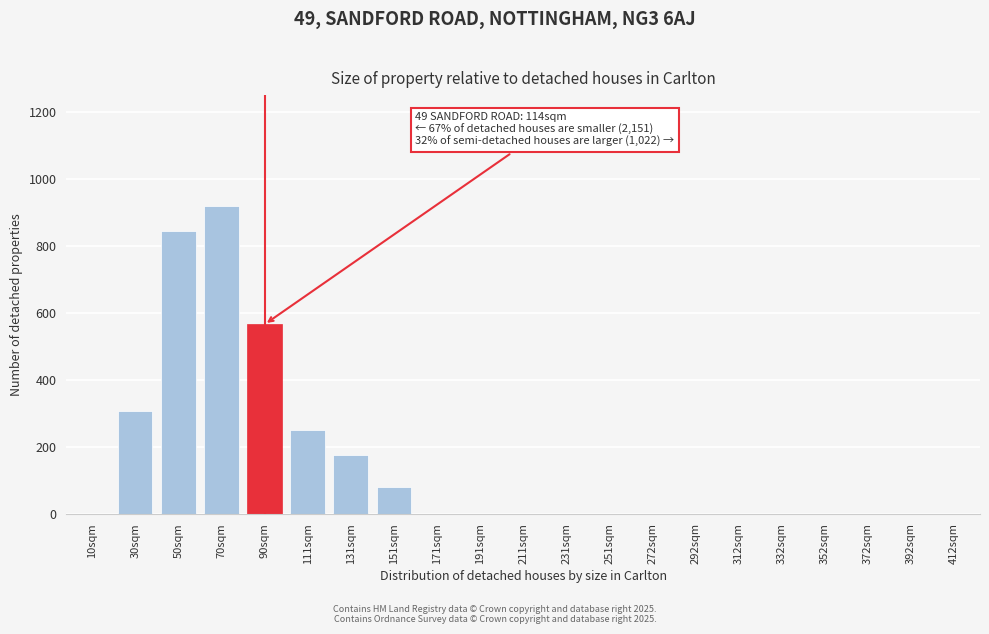

Reading left to right, what are all the values shown in this chart?

10sqm=0	30sqm=305	50sqm=845	70sqm=920	90sqm=565	111sqm=250	131sqm=175	151sqm=80	171sqm=0	191sqm=0	211sqm=0	231sqm=0	251sqm=0	272sqm=0	292sqm=0	312sqm=0	332sqm=0	352sqm=0	372sqm=0	392sqm=0	412sqm=0